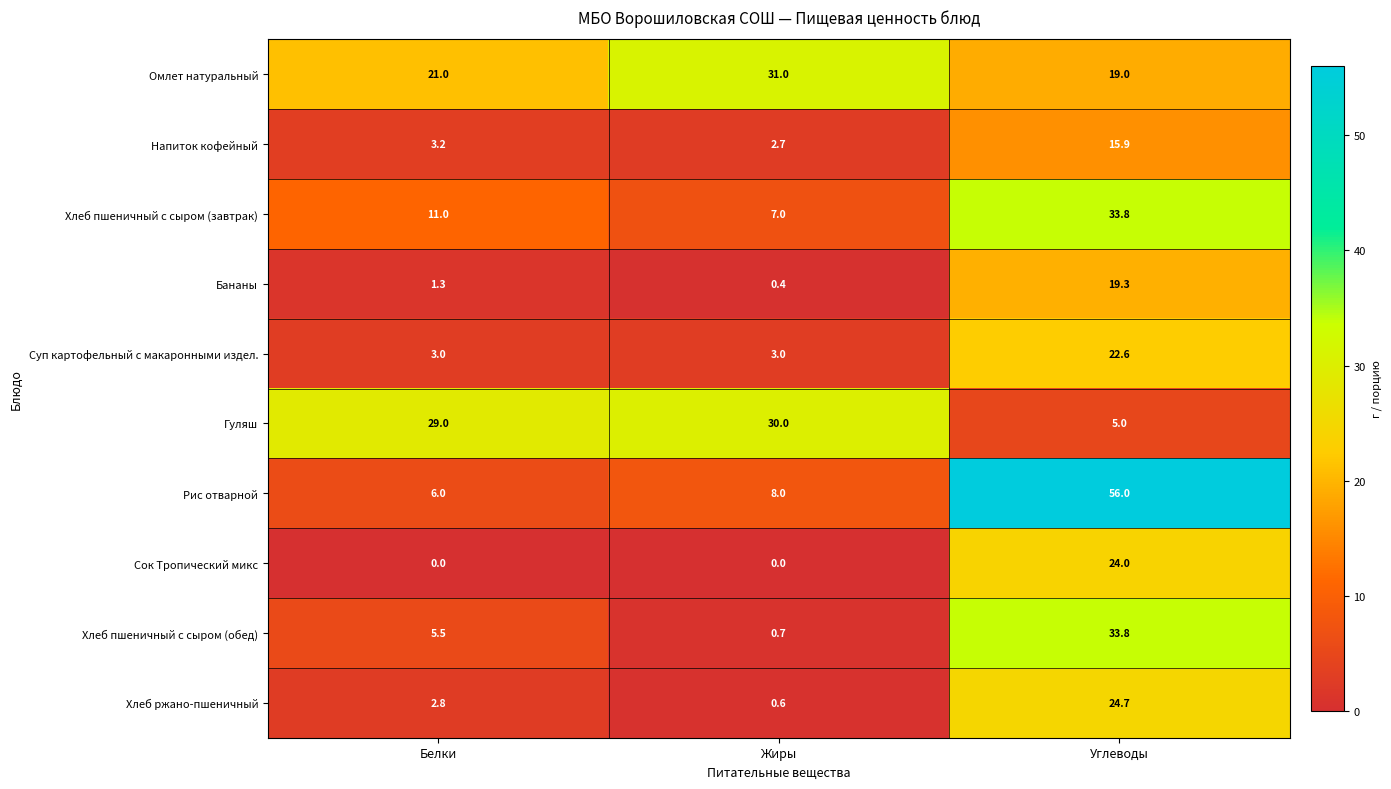

Read the Хлеб пшеничный с сыром (завтрак) value at Белки.

11.0